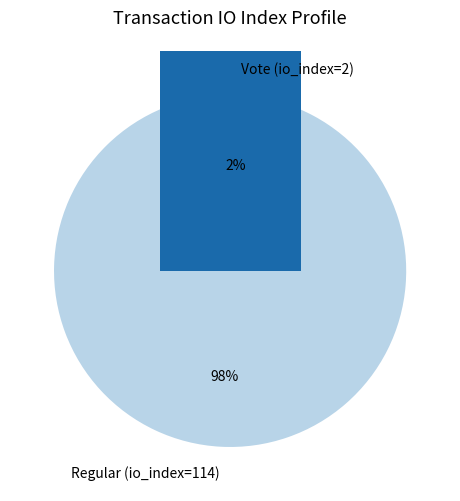

What is the change in value from Regular (io_index=114) to Vote (io_index=2)?

-112